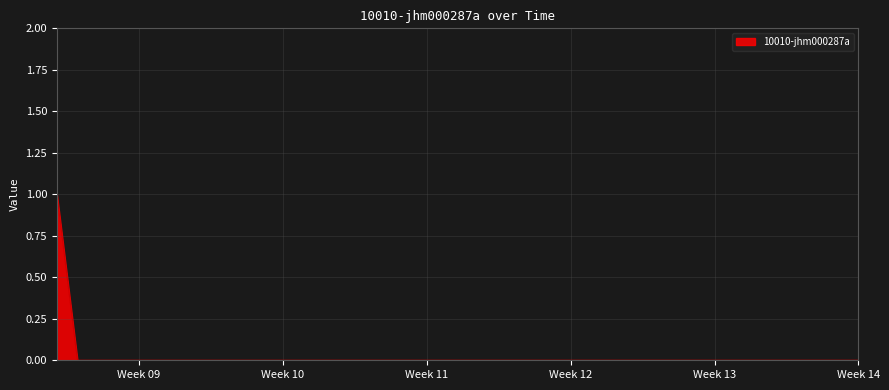

Does the chart display data point markers on the line(s)?

No